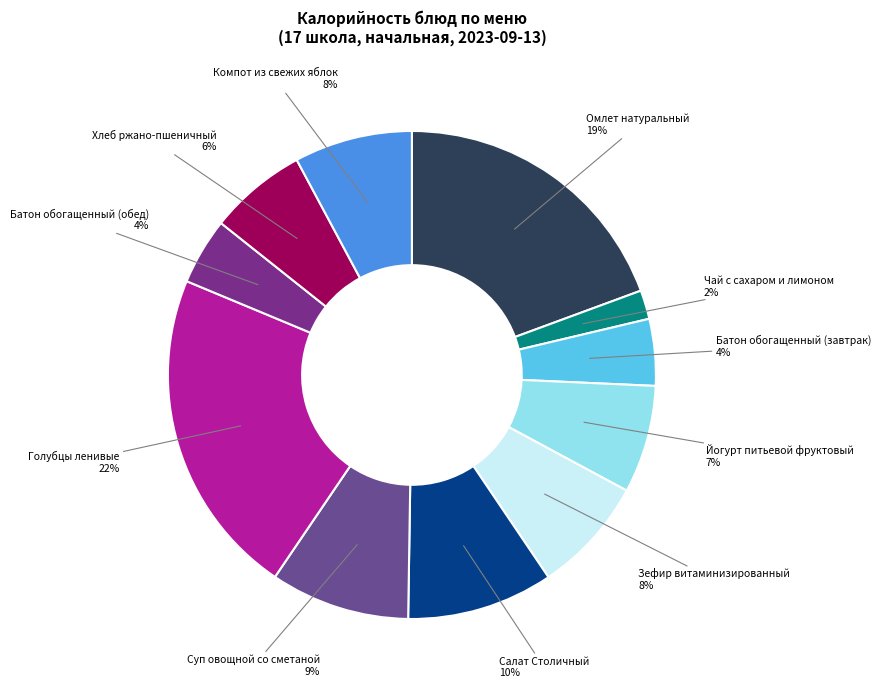

Count the number of slices in the pie.

11